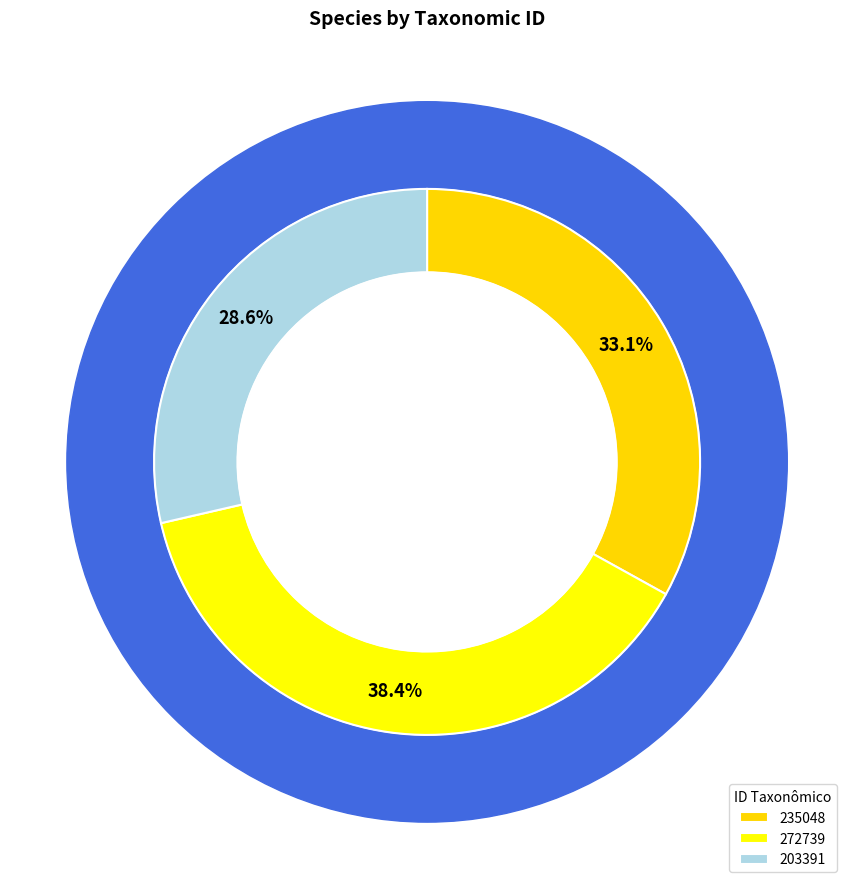

How many segments does this pie chart have?

3